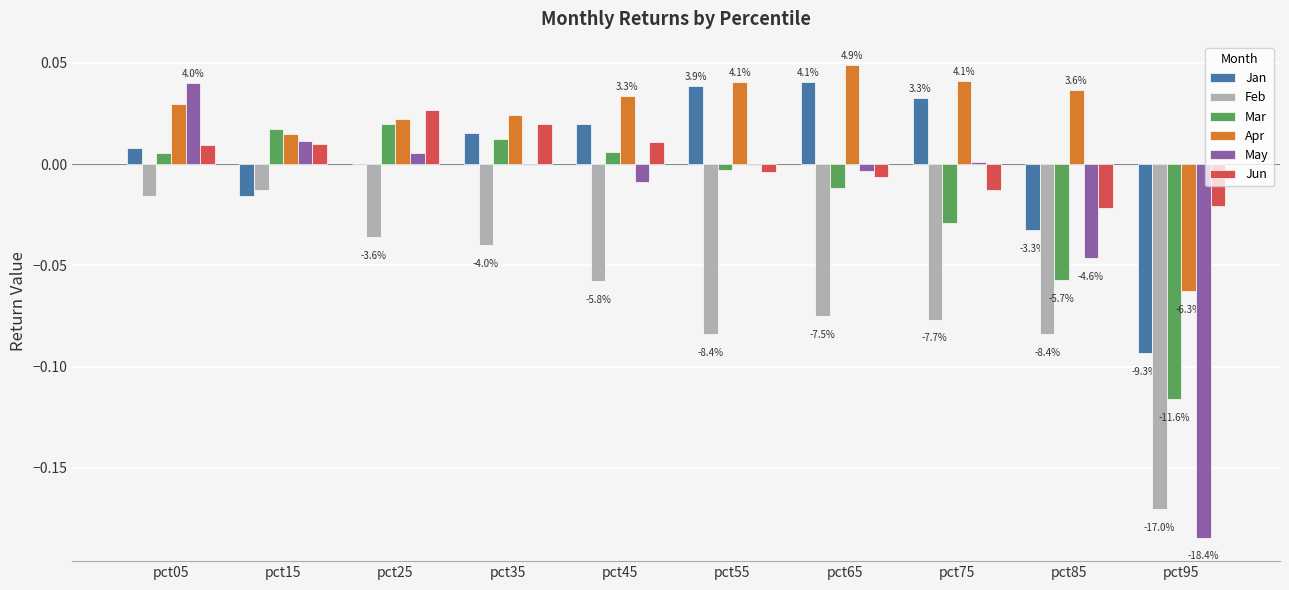

Are the bars grouped side by side (vs. stacked)?

Yes